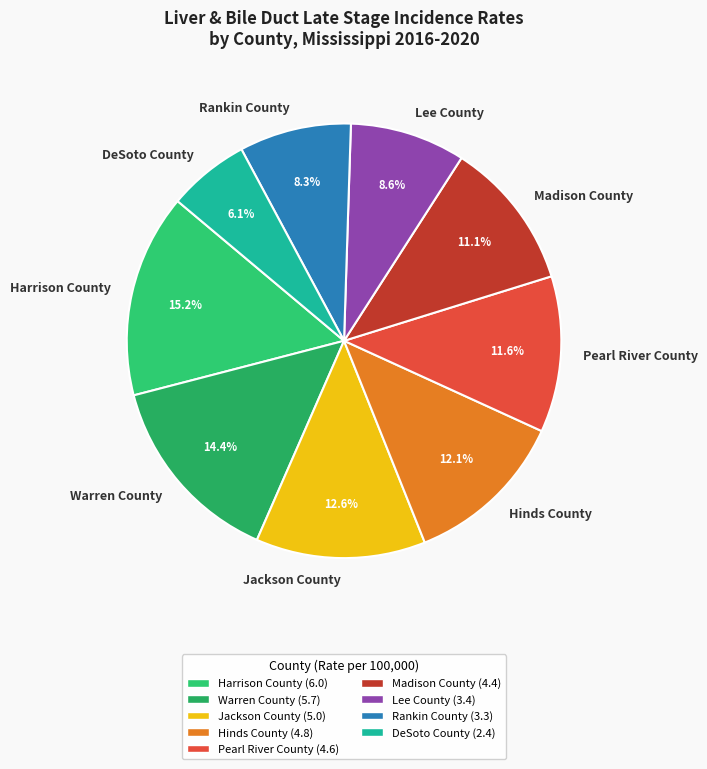

Does Hinds County account for over 50% of the chart?

No